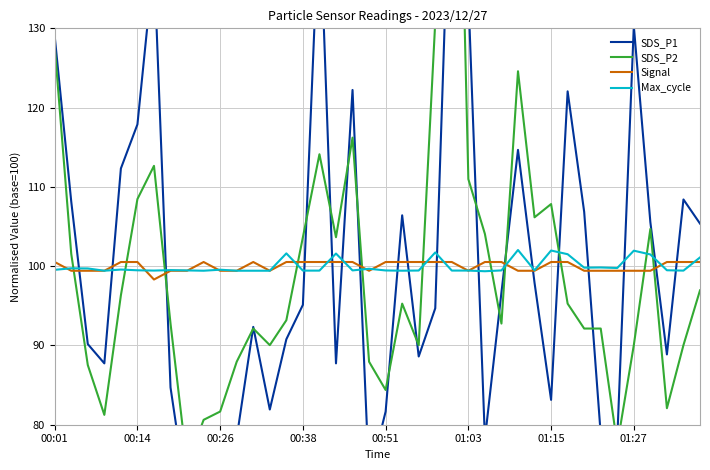

Is this an area chart (filled region under the line)?

No